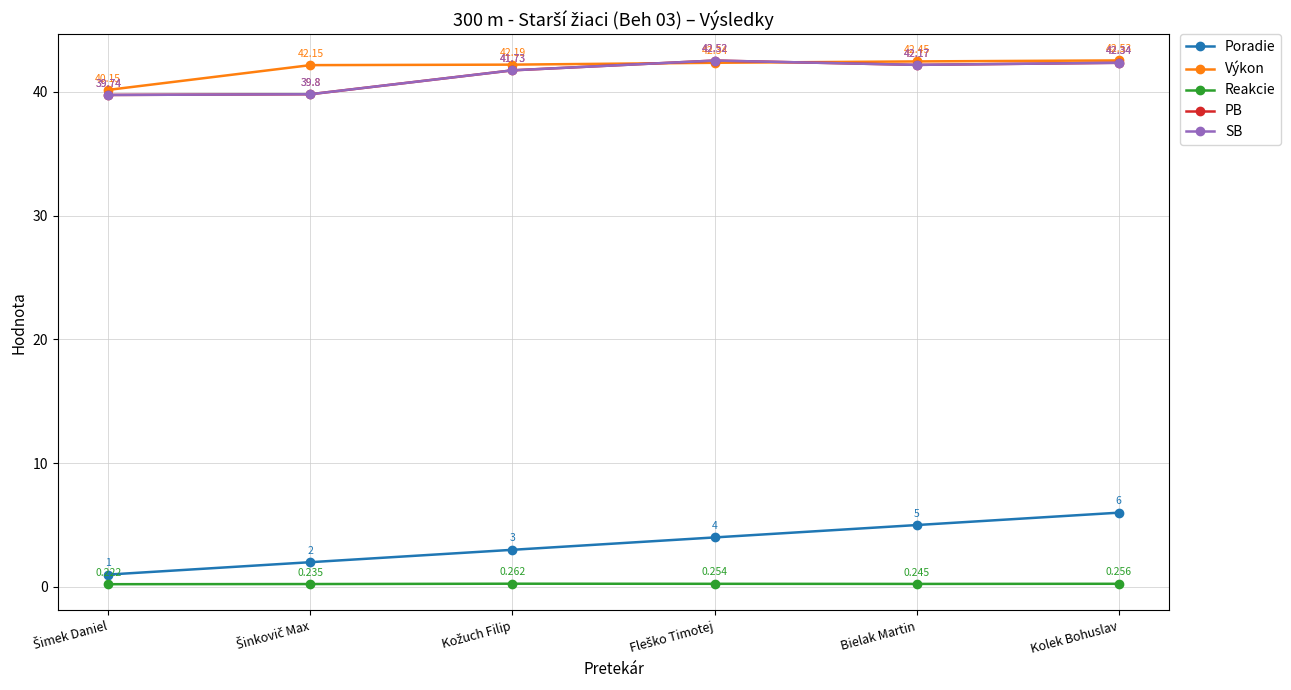

What is the value of the Výkon point at the 4th from the left?

42.3